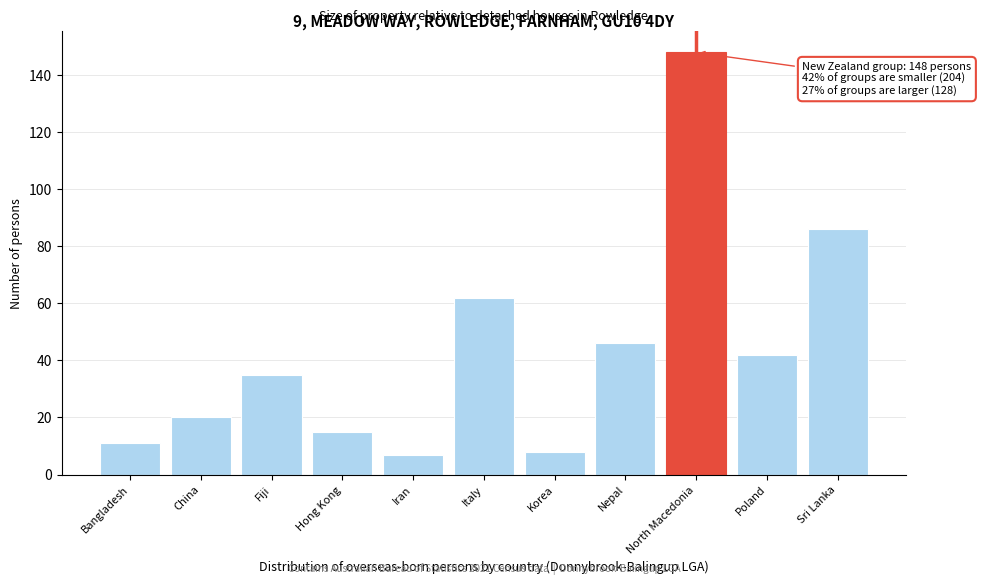

Reading left to right, extract all data points from this chart.

11	20	35	15	7	62	8	46	148	42	86